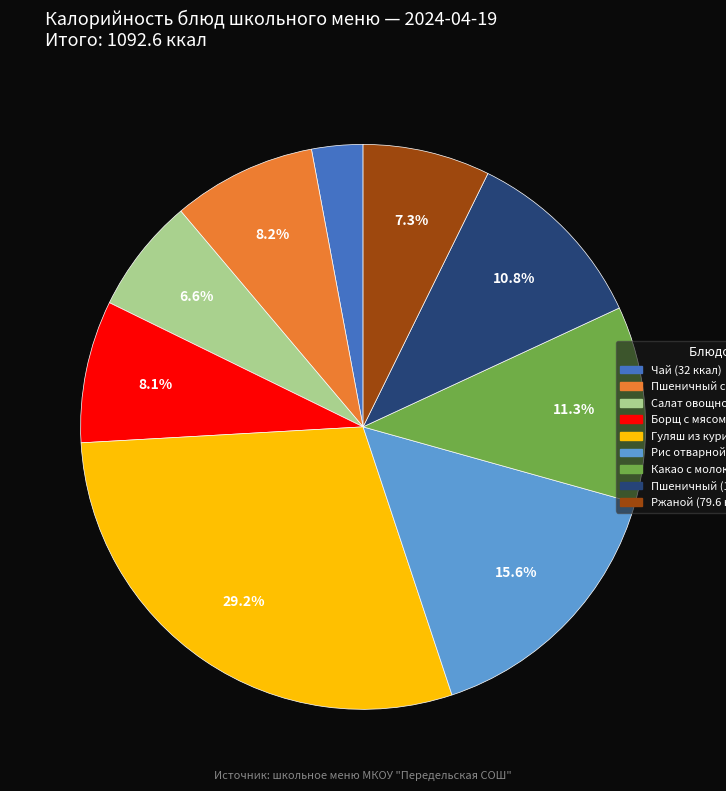

Does any single category account for the majority?

No